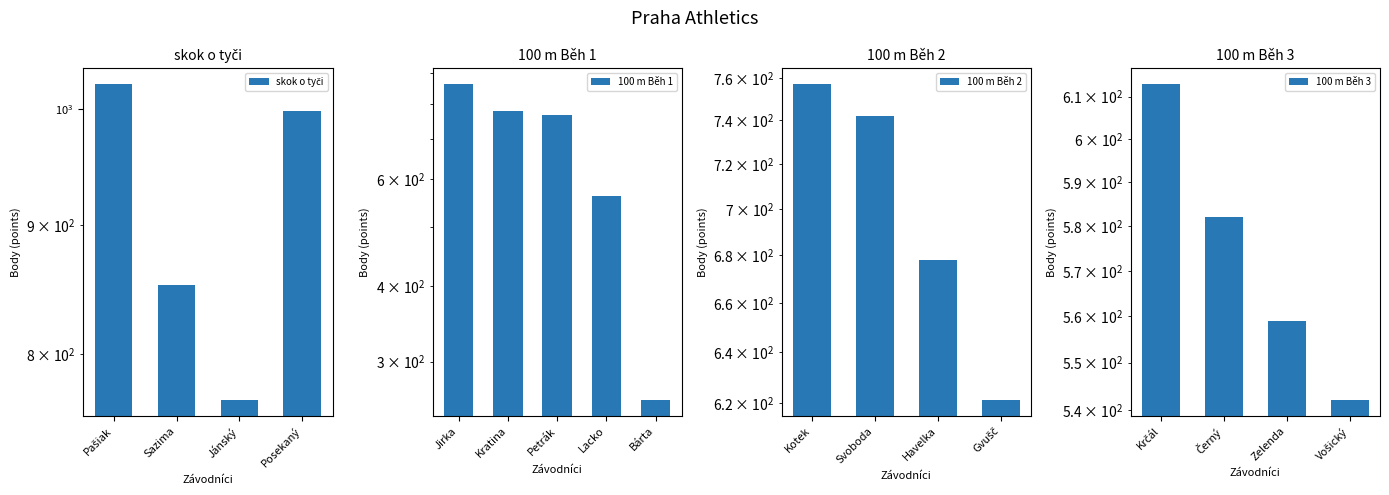

Which label corresponds to the smallest value in the chart?

Jánský